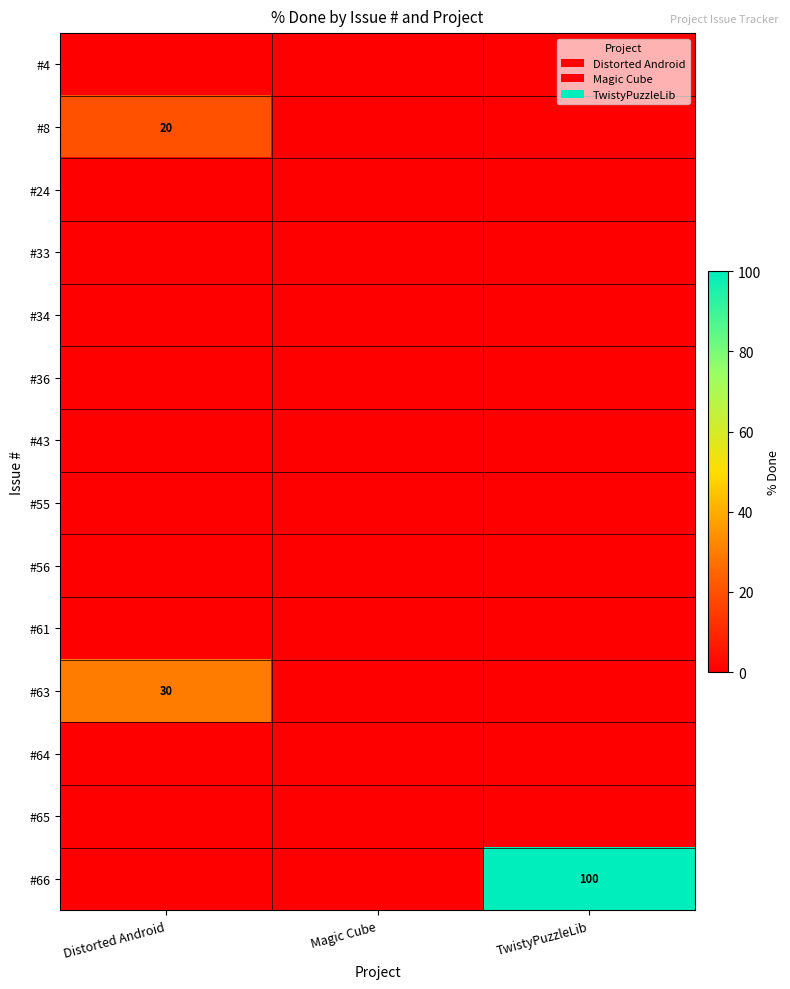

True or false: #8 has a value of 20 at Distorted Android.

True